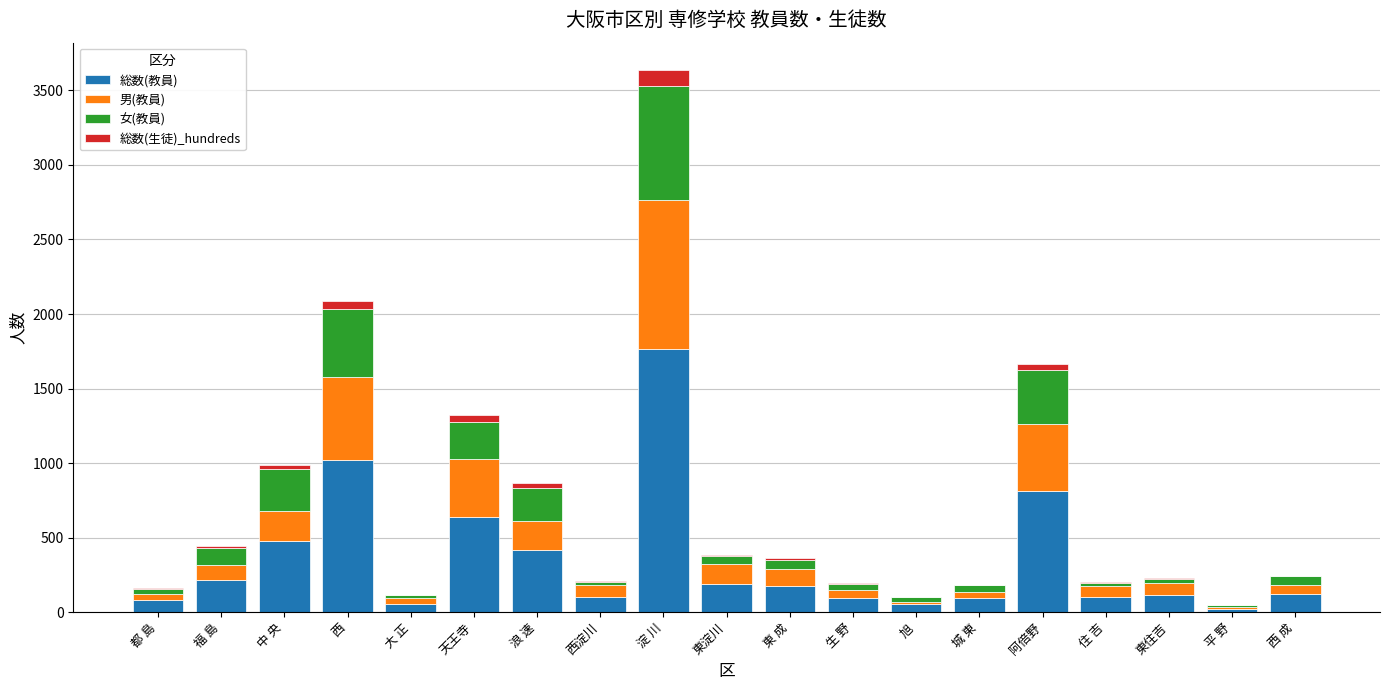

What is the maximum value for 総数(教員)?

1766